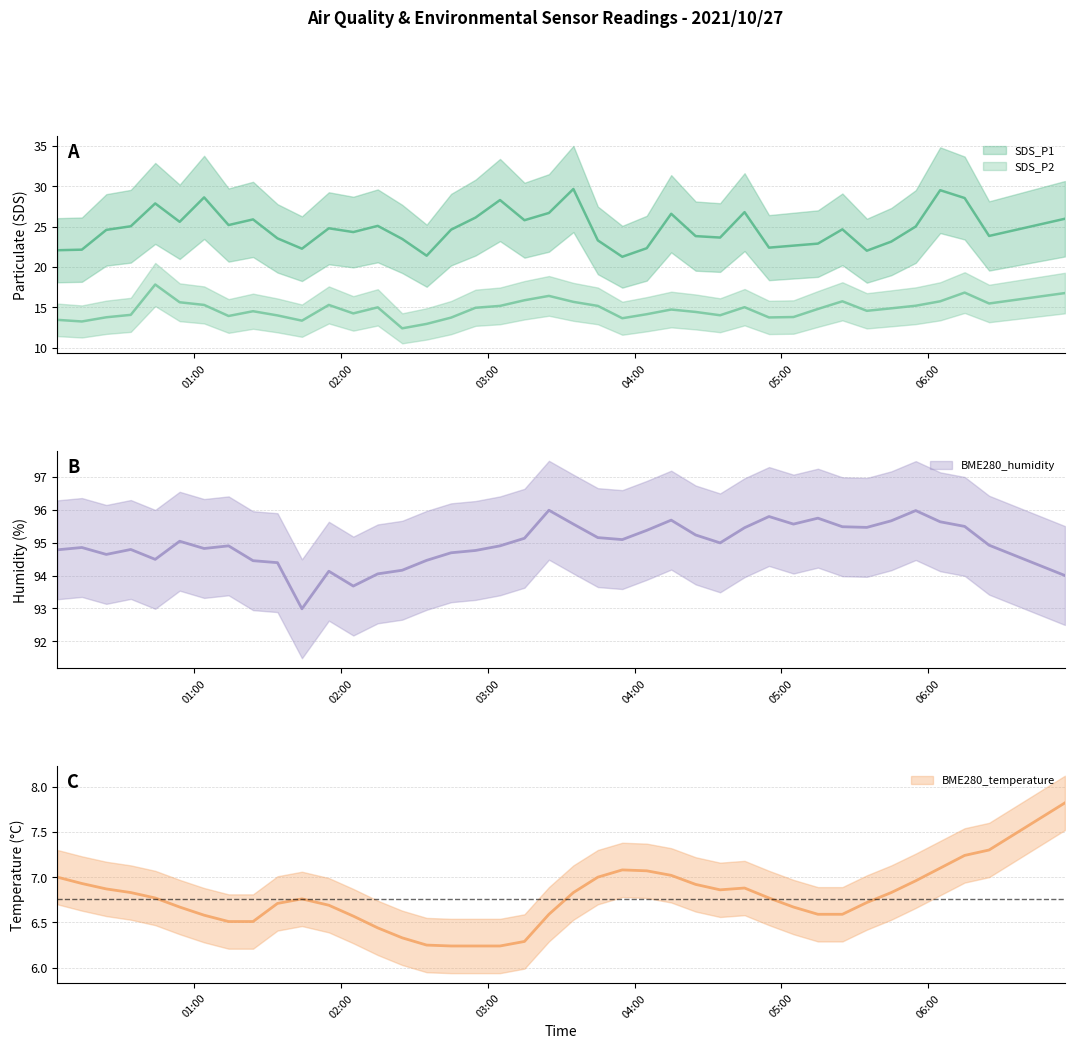

What is the total value across all series at 2021/10/27 00:44?

147.0